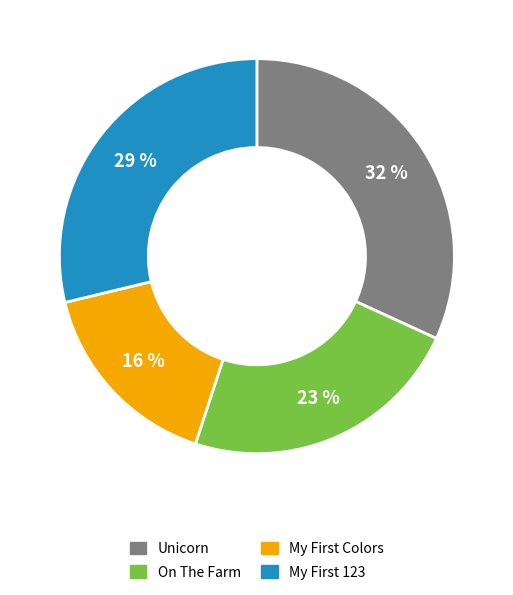

To the nearest percent, what portion does On The Farm represent?

23%